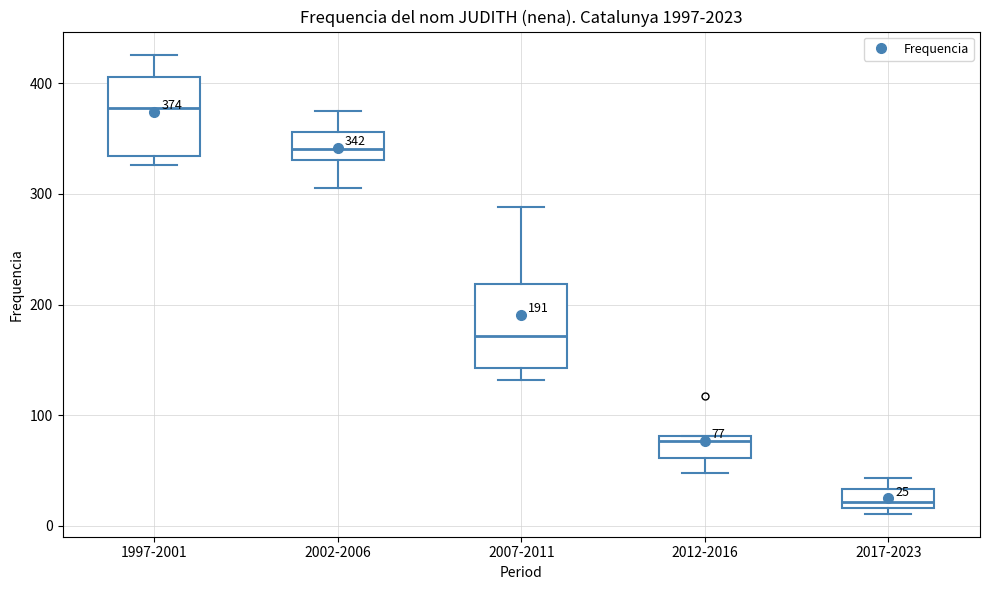

Which box has the highest median line?

1997-2001